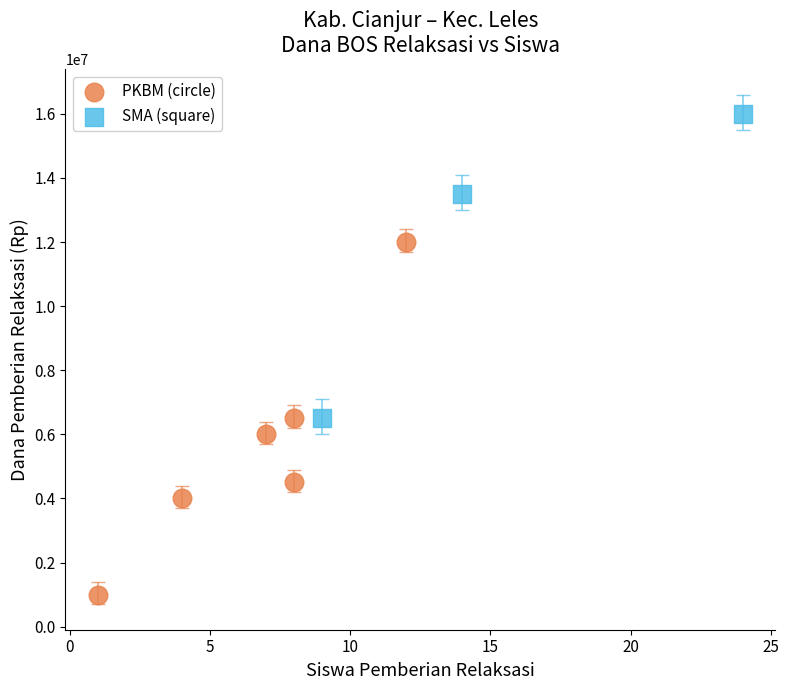

Which series has the largest Y range (max minus min)?

PKBM (circle)